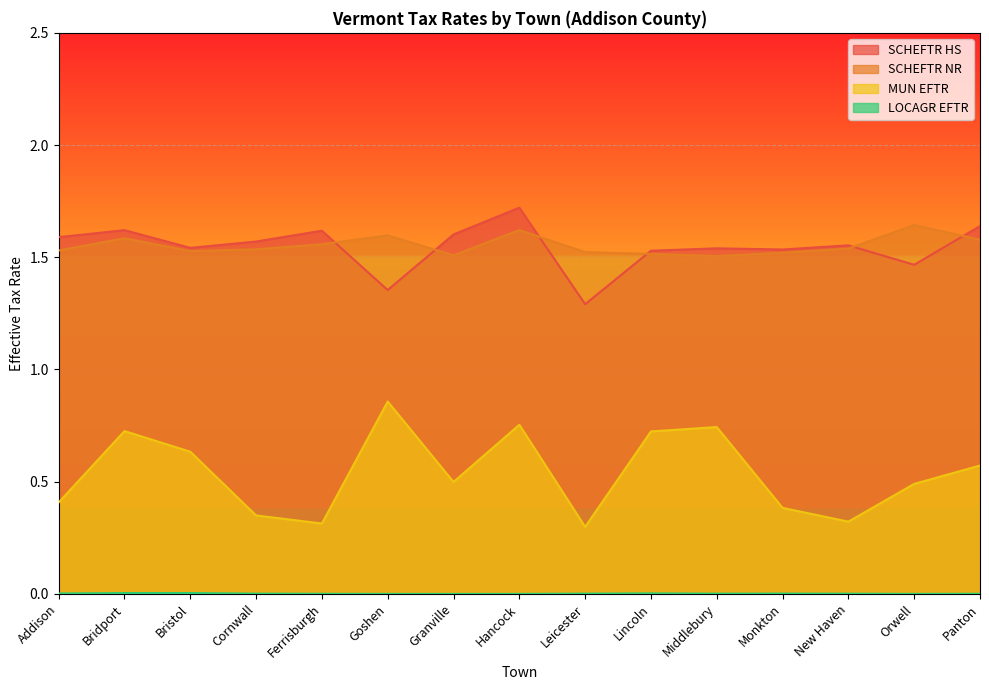

Which category has the highest value across all series?

Hancock